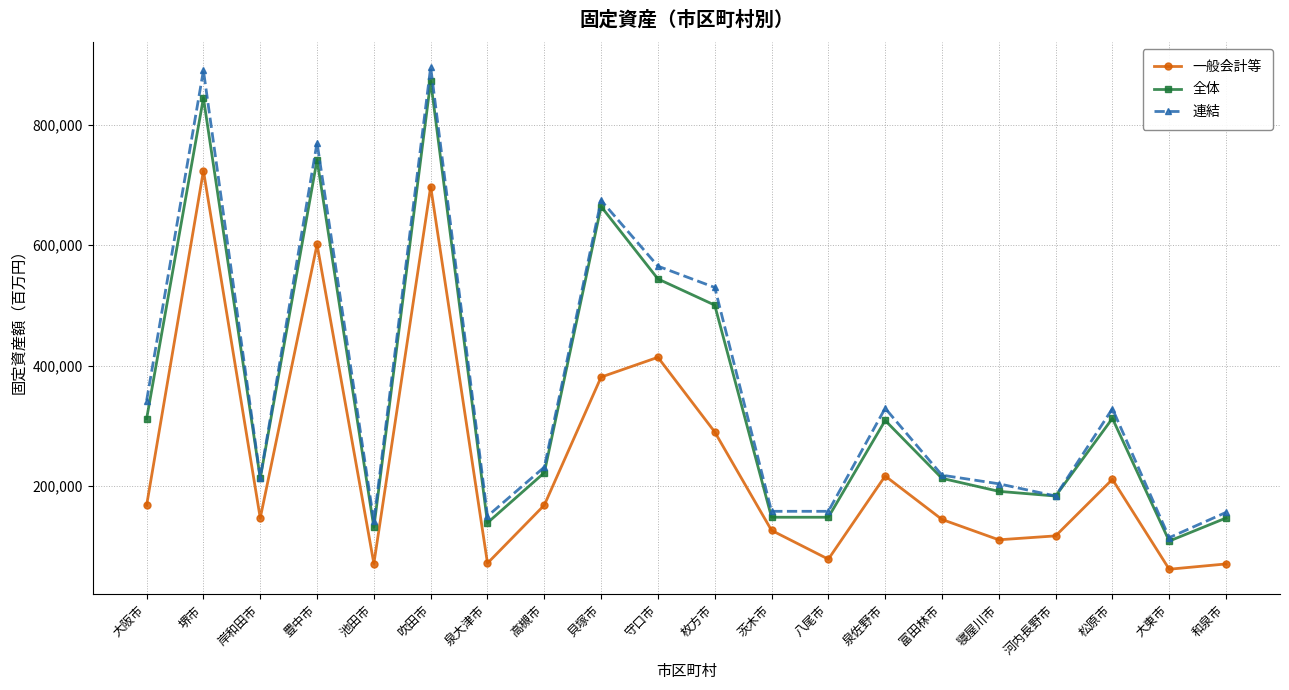

True or false: 一般会計等 and 全体 cross at least once.

False